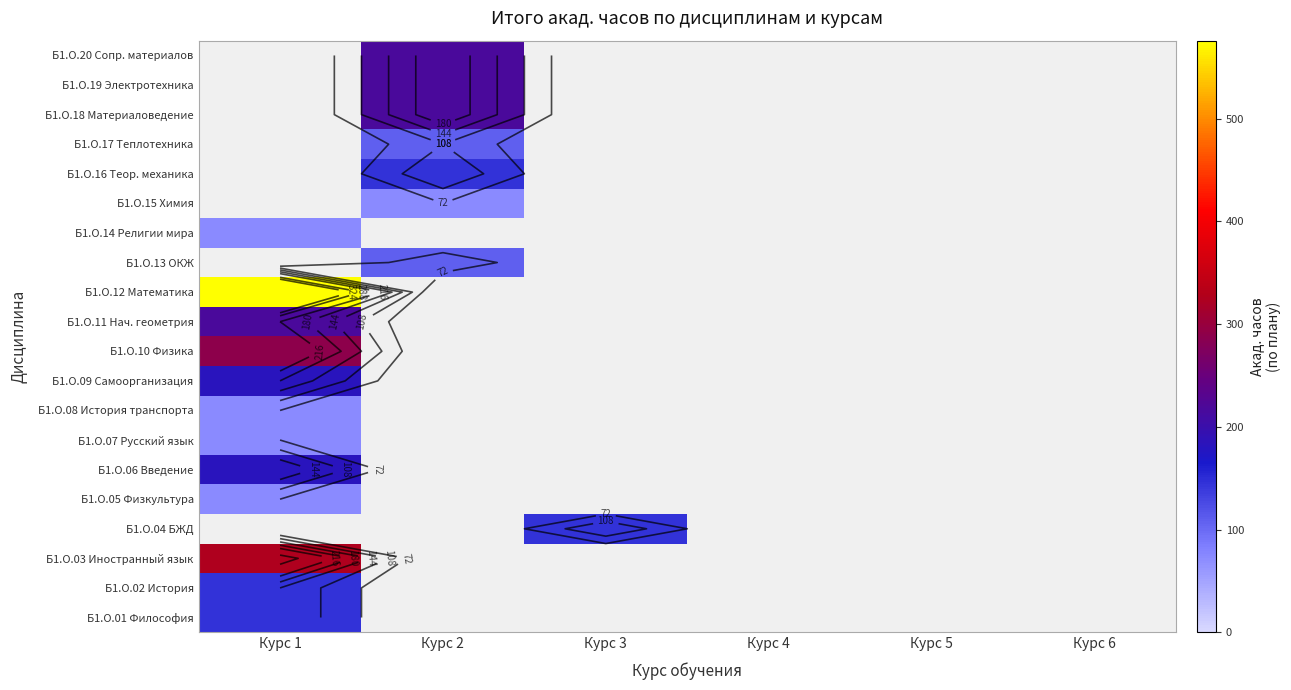

Is the value of Б1.О.01 Философия at Курс 6 greater than the value of Б1.О.11 Нач. геометрия at Курс 1?

No